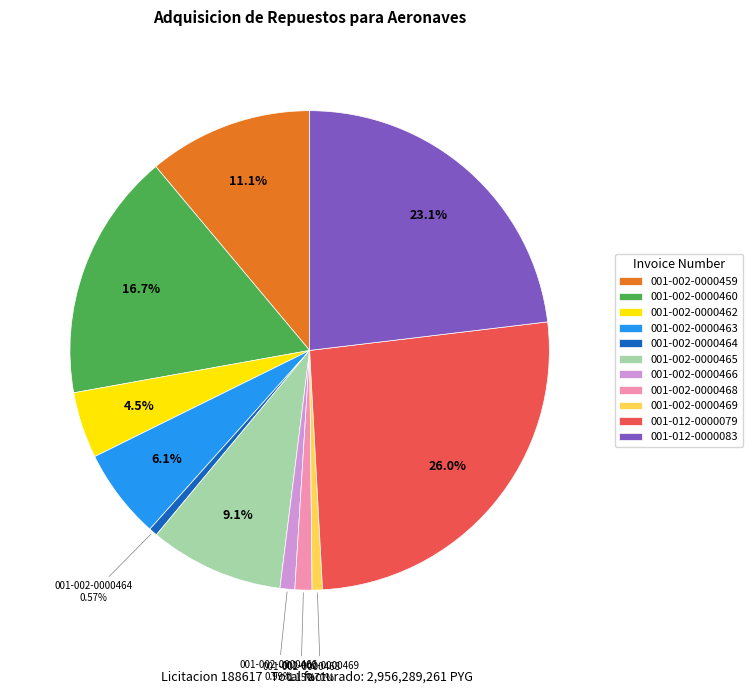

Which has a higher value, 001-012-0000083 or 001-002-0000463?

001-012-0000083